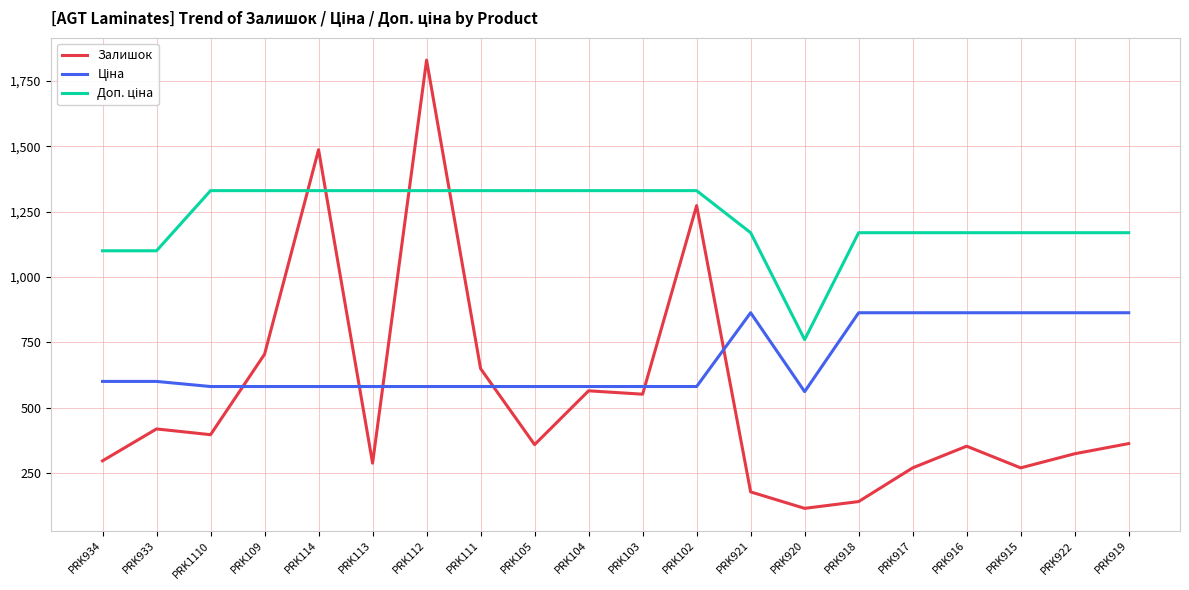

The value of Залишок at PRK919 is 184.7. True or false?

False